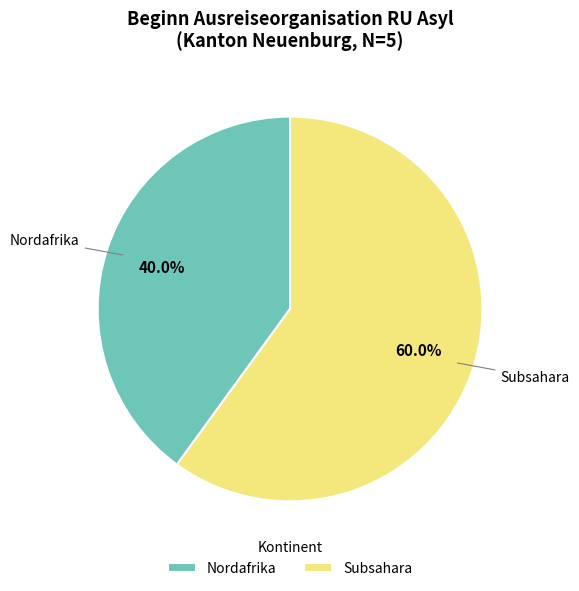

The Nordafrika slice represents 81% of the pie. True or false?

False